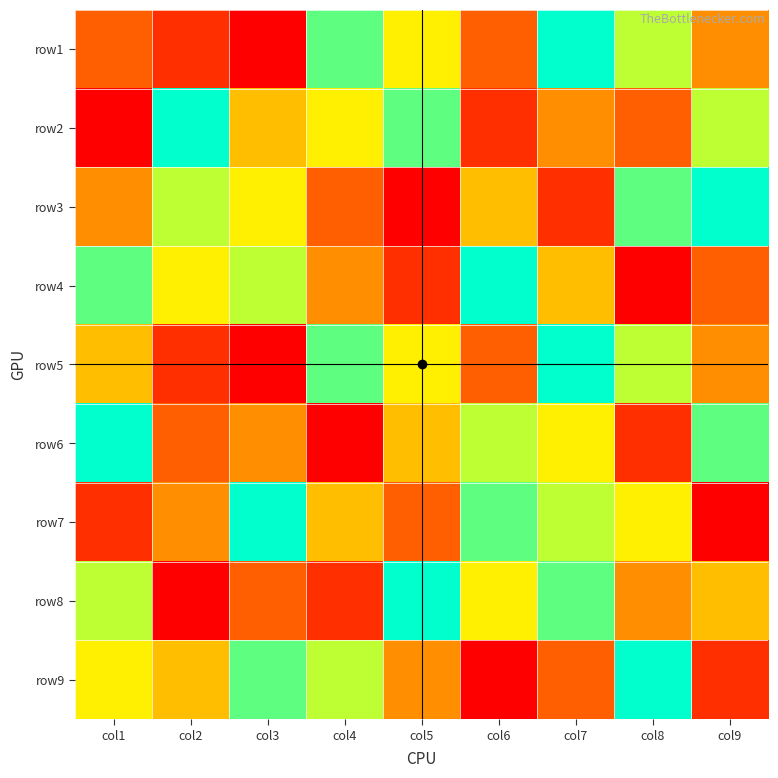

How many values in the row7 series are below 5?

4